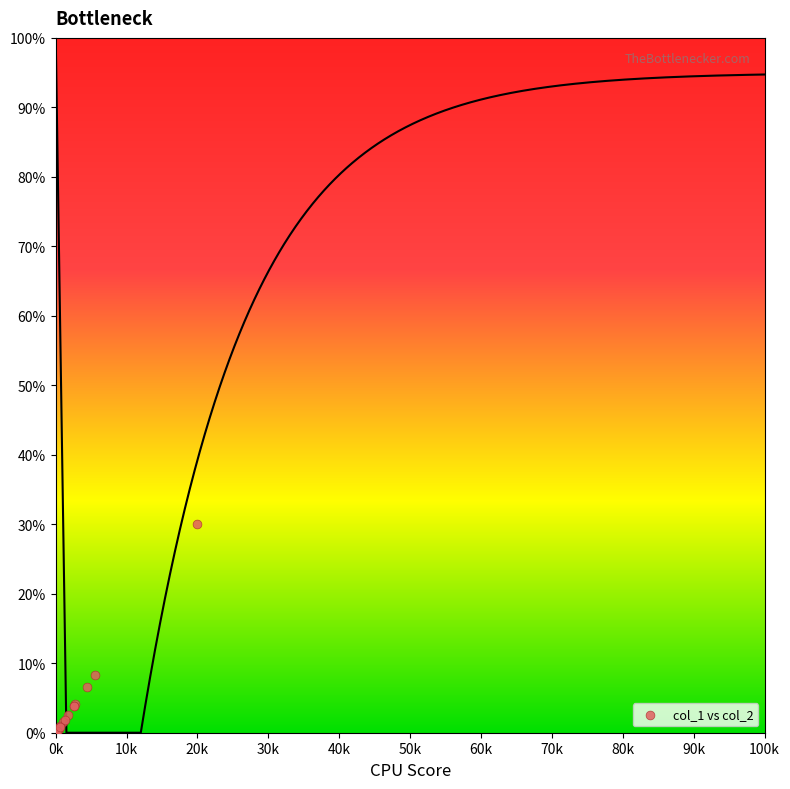

What Y value in the scatter plot is closest to 15?

8.4